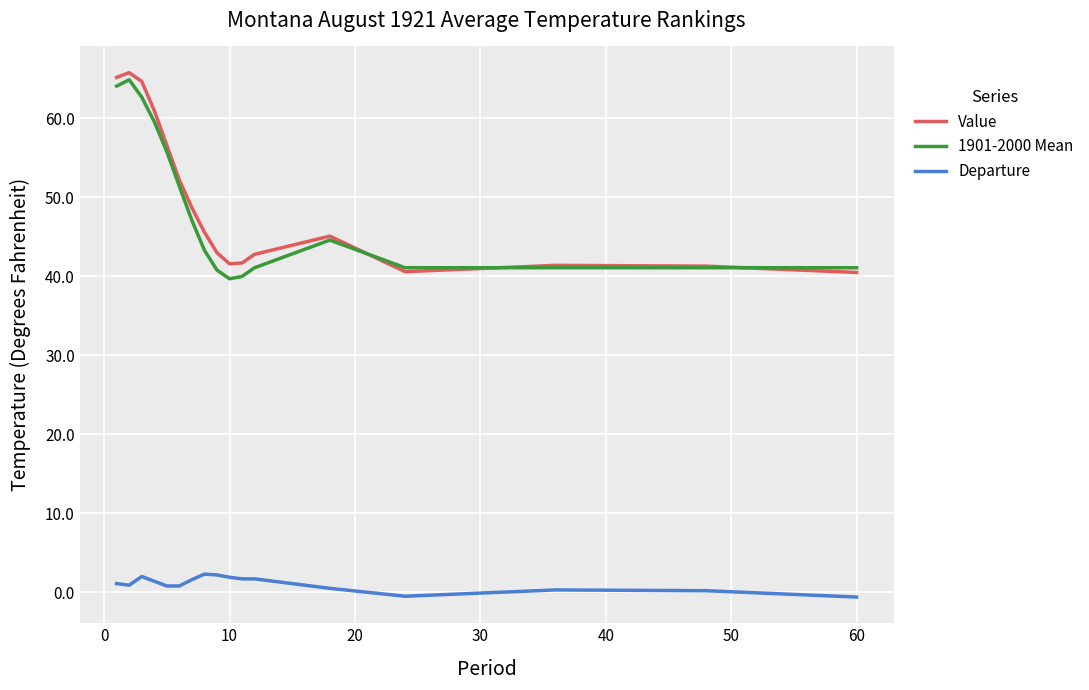

At how many categories does at least one series exceed 26?

17